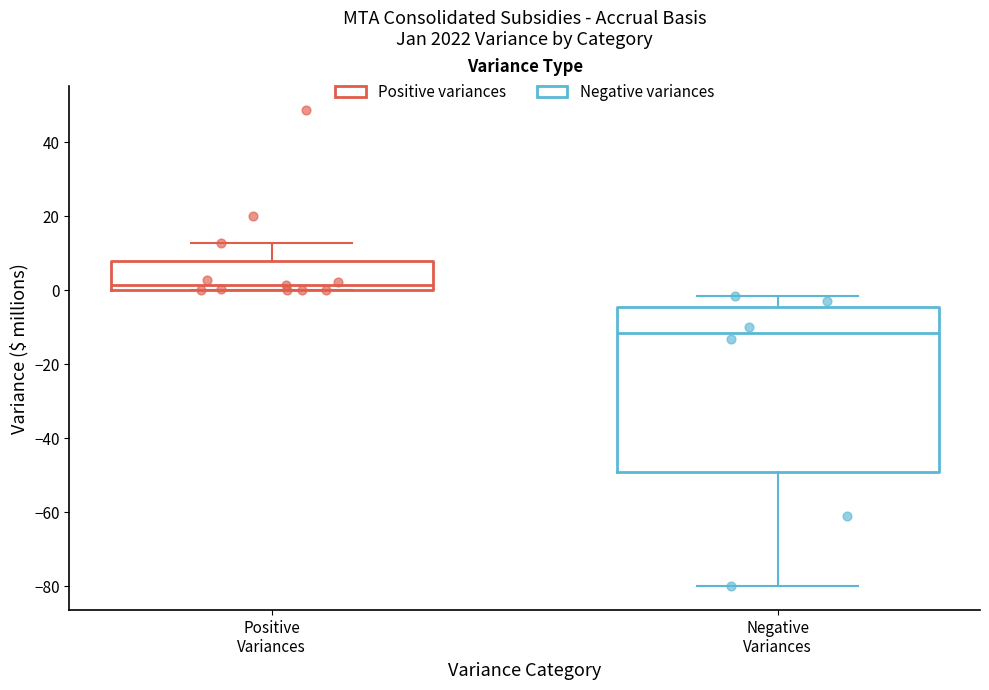

Reading left to right, transcribe this box plot: for each box, give where its median line is, the range the box spans, and where its two whiskers end, as read against the y-axis. The values are not printed on the chart, so give them approximately, as read against the axis.

Positive Variances: median 2, box 0 to 8, whiskers 0 to 12
Negative Variances: median -12, box -48 to -4, whiskers -80 to -2